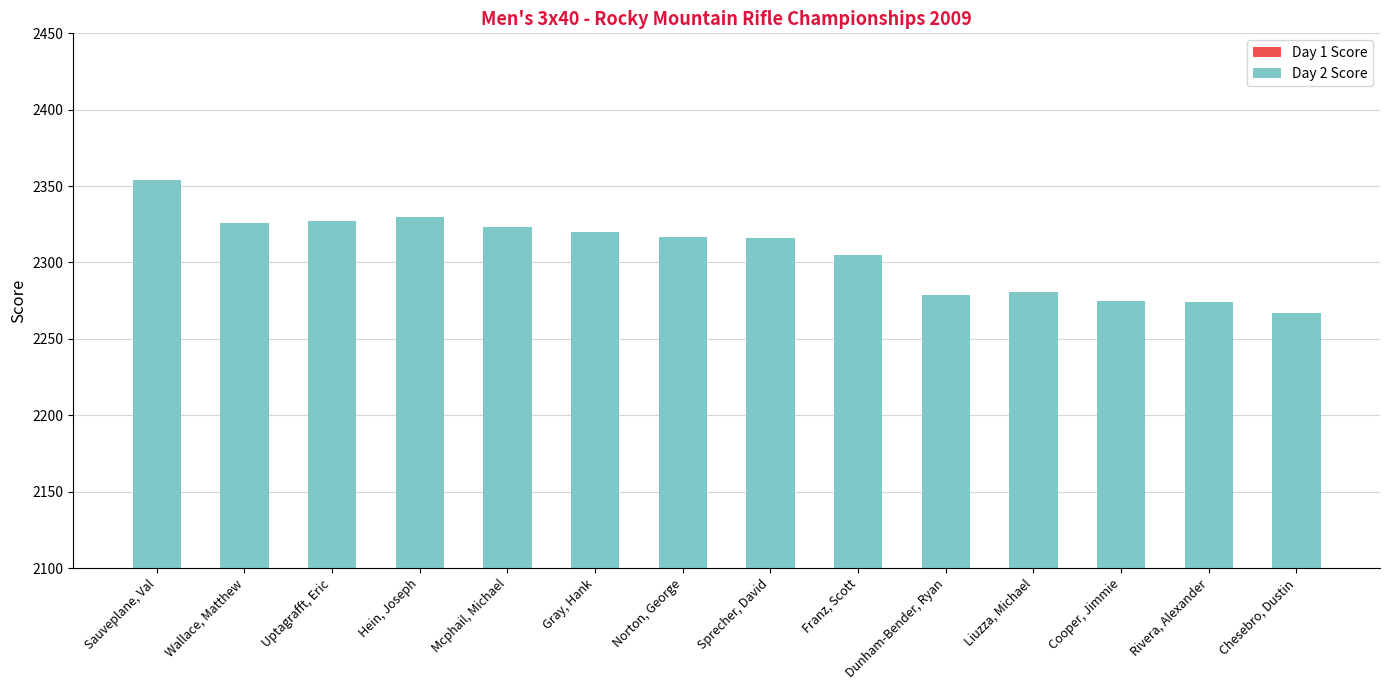

Are the bars horizontal?

No